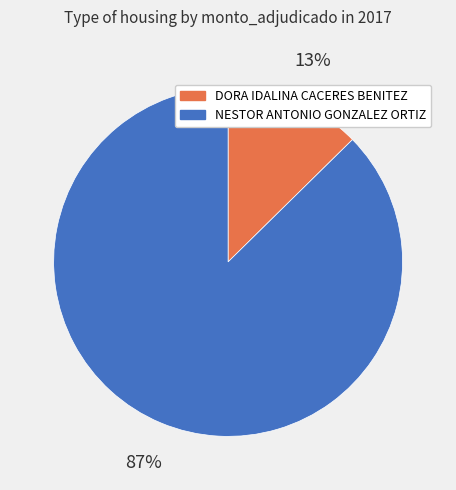

Rank the categories by value from highest to lowest.

NESTOR ANTONIO GONZALEZ ORTIZ, DORA IDALINA CACERES BENITEZ